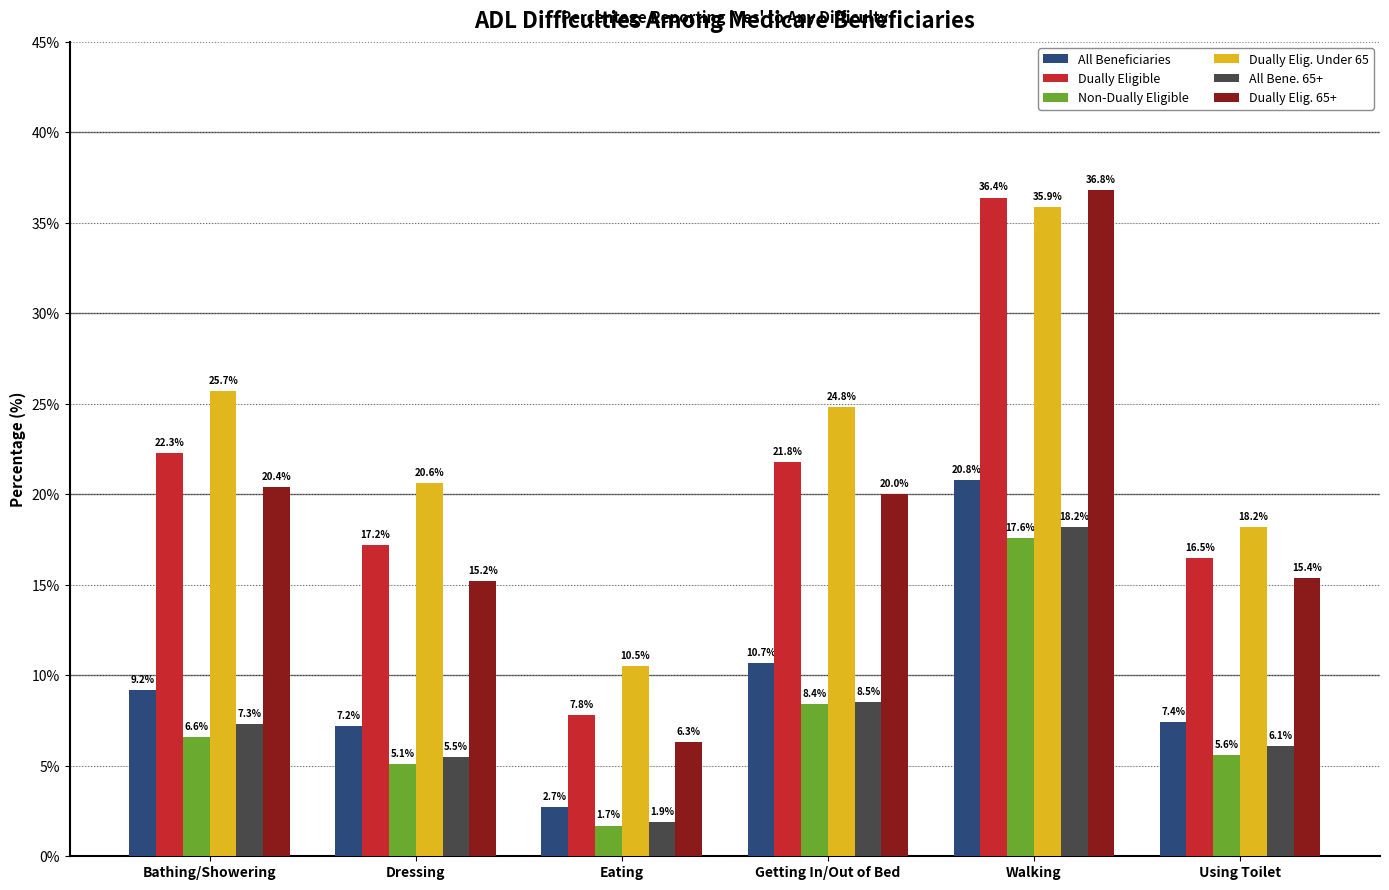

What is the approximate value of All Bene. 65+ at Using Toilet?

6.1